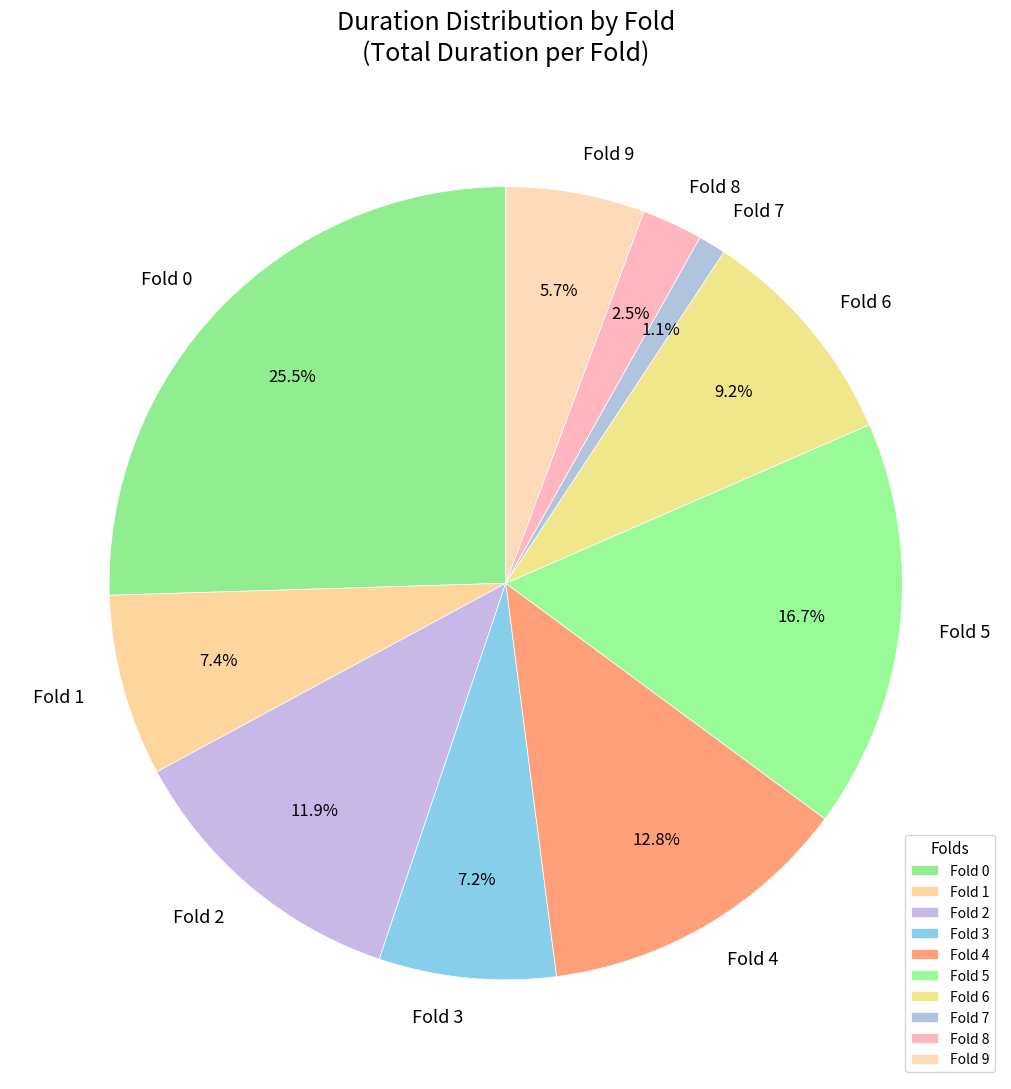

What percentage is NOT represented by Fold 5?

83.3%